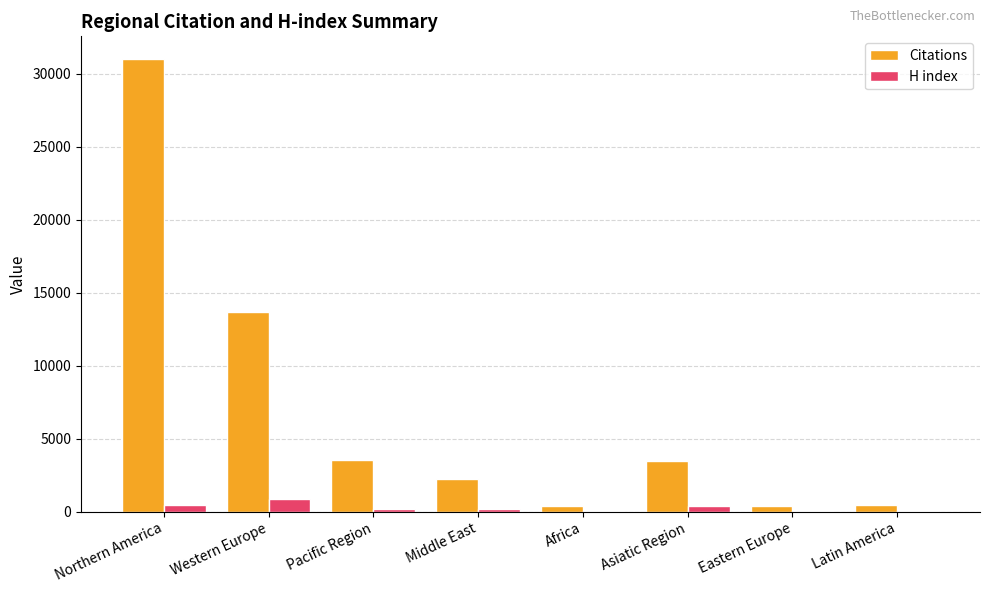

What is the sum of the Citations values at Pacific Region and Middle East?

5798